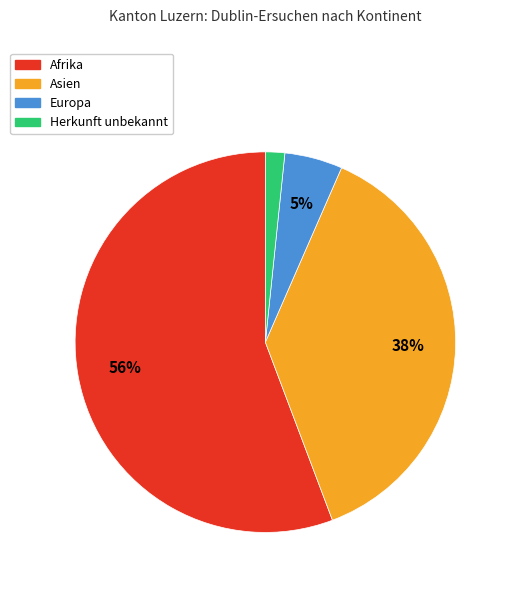

How many slices are in this pie chart?

4